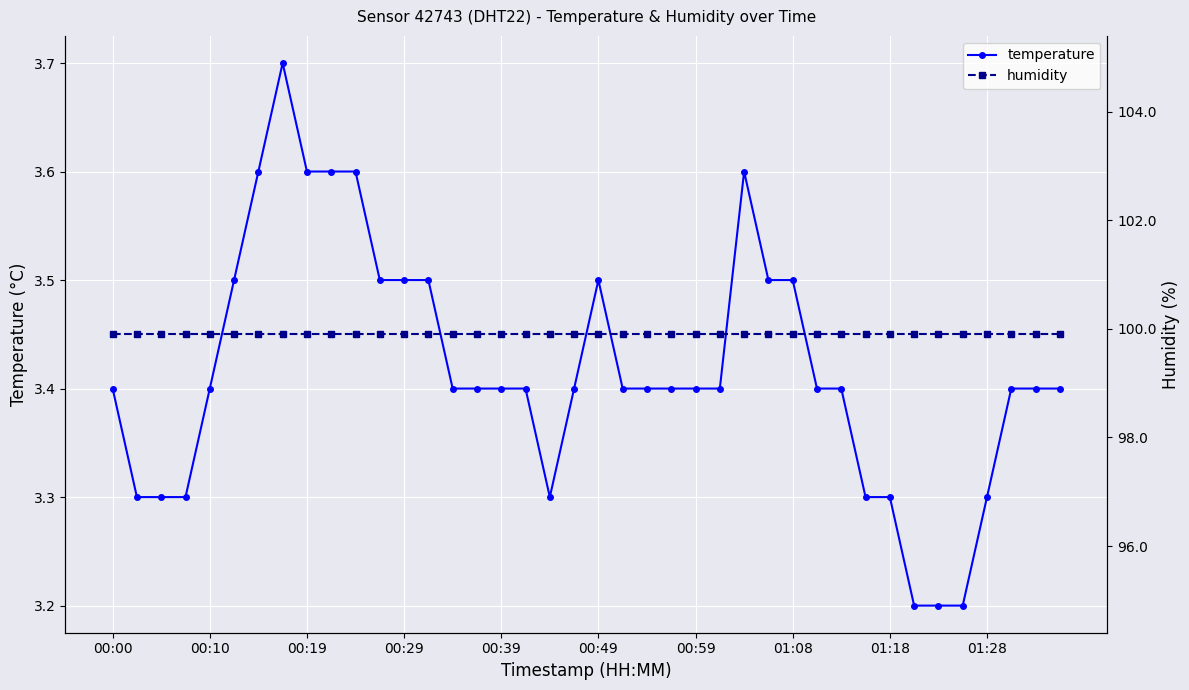

True or false: temperature has more than 2 interior local peaks.

True